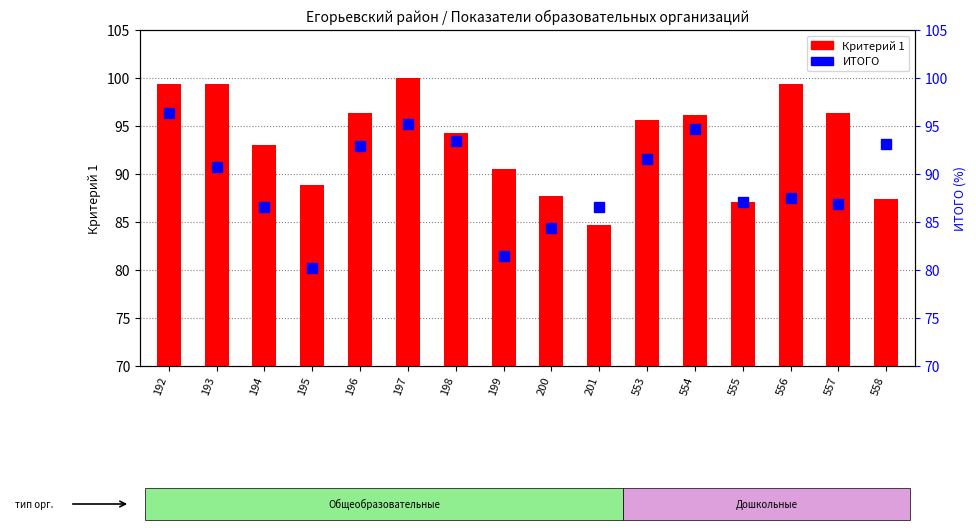

What is the average value of the ИТОГО series?

89.3